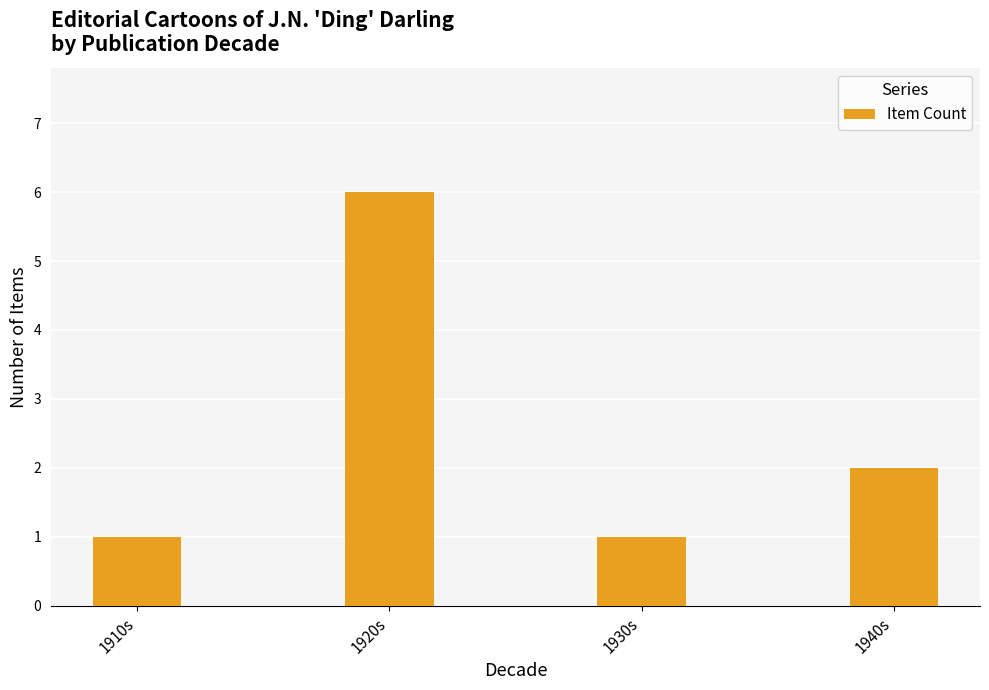

What is the change in value from 1910s to 1940s?

+1